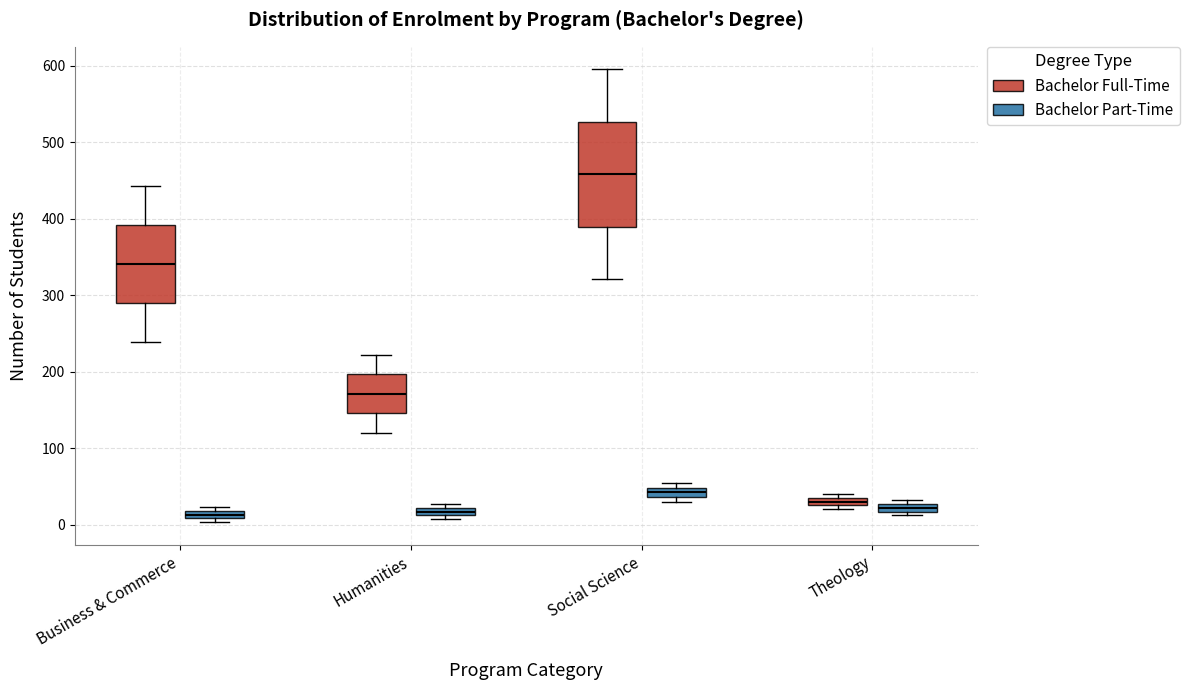

Which box is the tallest, from its lower edge to its upper edge?

Social Science (Bachelor Full-Time)